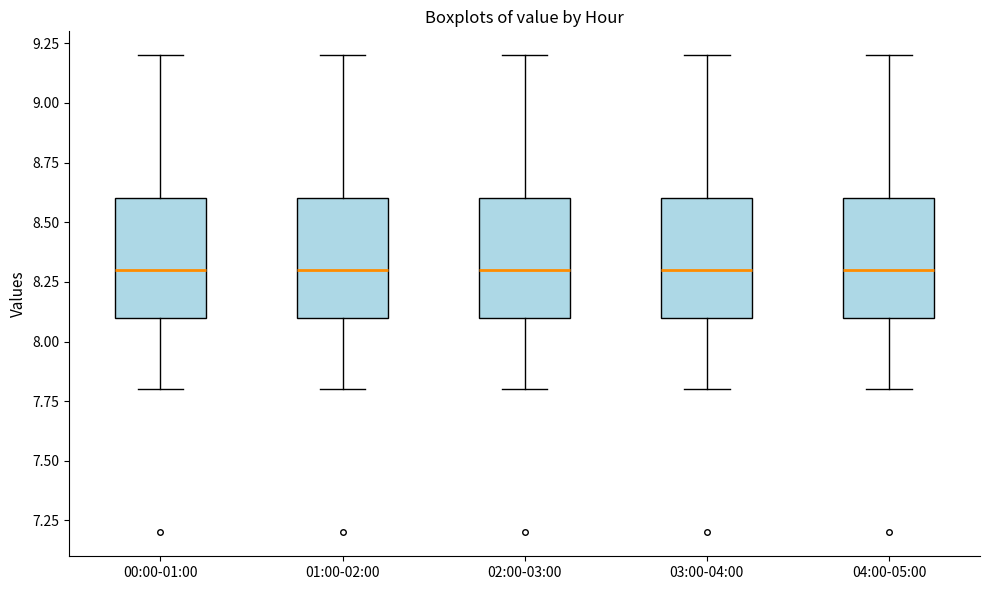

Where is the lower edge of the box for 04:00-05:00 on the y-axis? The values are not printed on the chart, so give them approximately, as read against the axis.

8.1